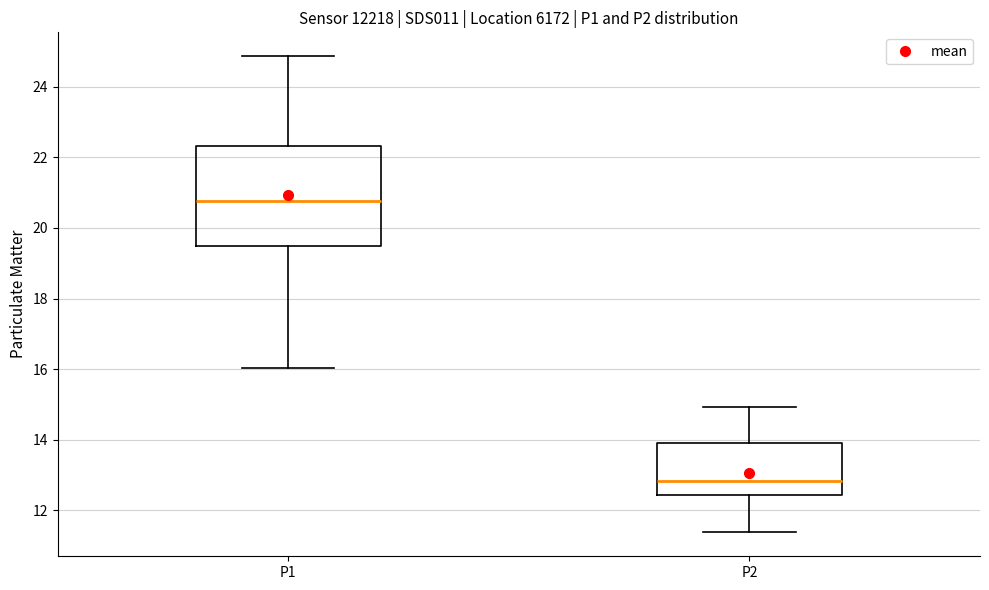

Reading left to right, transcribe this box plot: for each box, give where its median line is, the range the box spans, and where its two whiskers end, as read against the y-axis. The values are not printed on the chart, so give them approximately, as read against the axis.

P1: median 20.8, box 19.4 to 22.4, whiskers 16.0 to 24.8
P2: median 12.8, box 12.4 to 14.0, whiskers 11.4 to 15.0